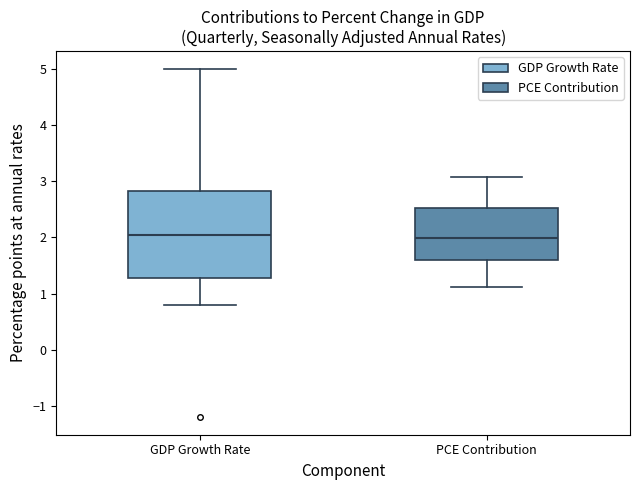

Reading left to right, read every box against the y-axis: the position of its median line, the range the box covers, and the ends of its whiskers. The values are not printed on the chart, so give them approximately, as read against the axis.

GDP Growth Rate: median 2.1, box 1.3 to 2.8, whiskers 0.8 to 5.0
PCE Contribution: median 2.0, box 1.6 to 2.5, whiskers 1.1 to 3.1